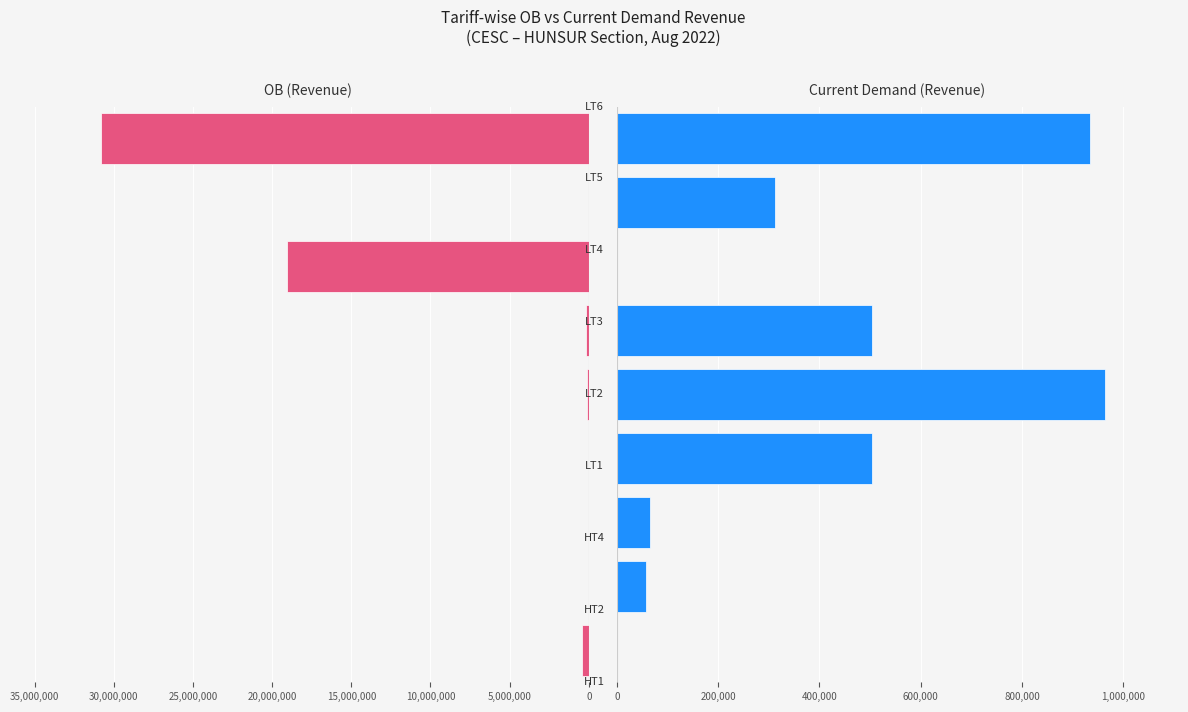

What is the difference between the maximum and minimum values in the OB (Revenue) series?

30834354.1